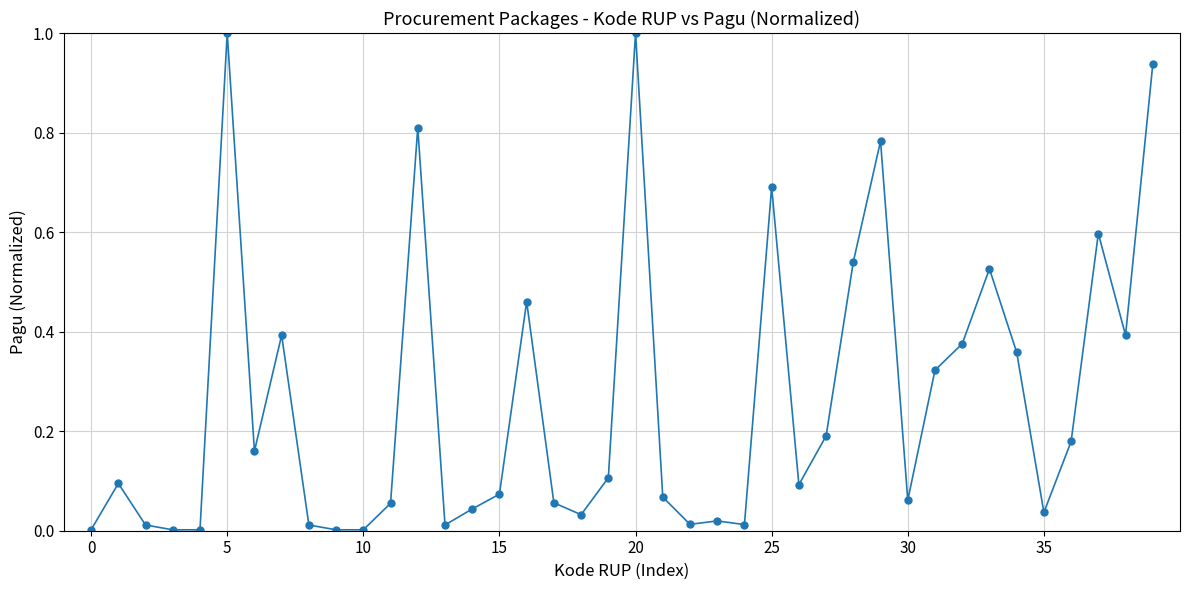

What is the maximum value shown in the chart?

1.0